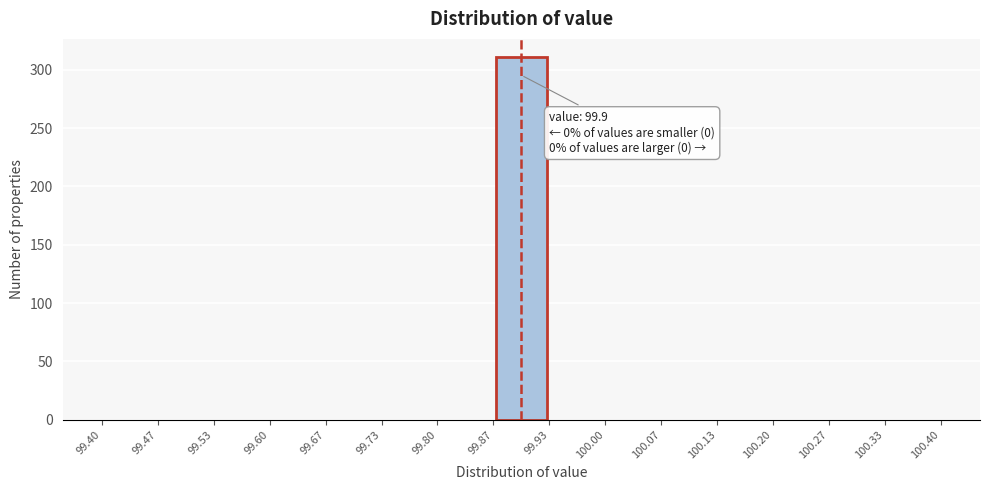

Which range on the x-axis has the tallest bar?

99.87 to 99.93